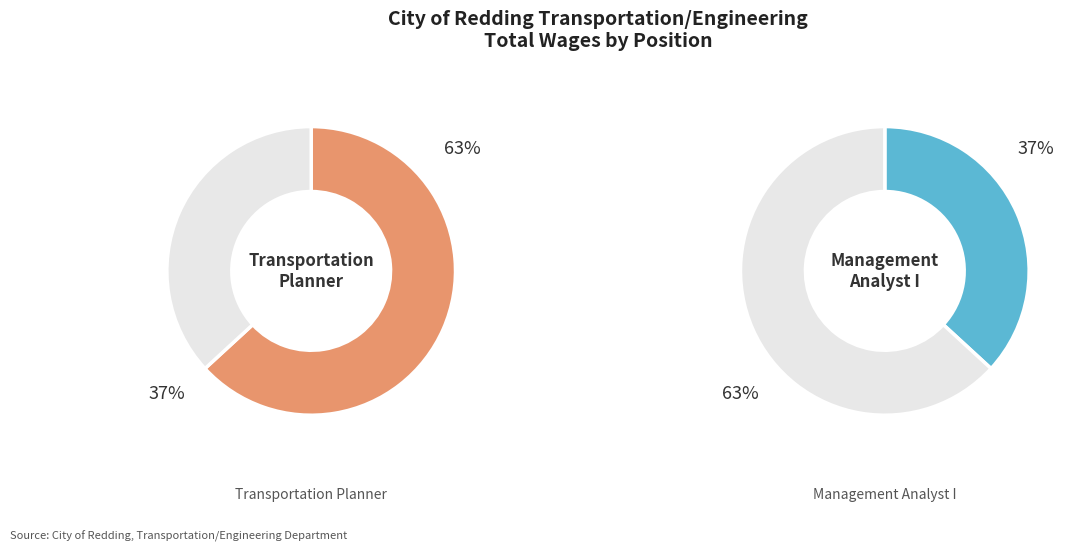

Between Transportation Planner and Management Analyst I, which is larger?

Transportation Planner